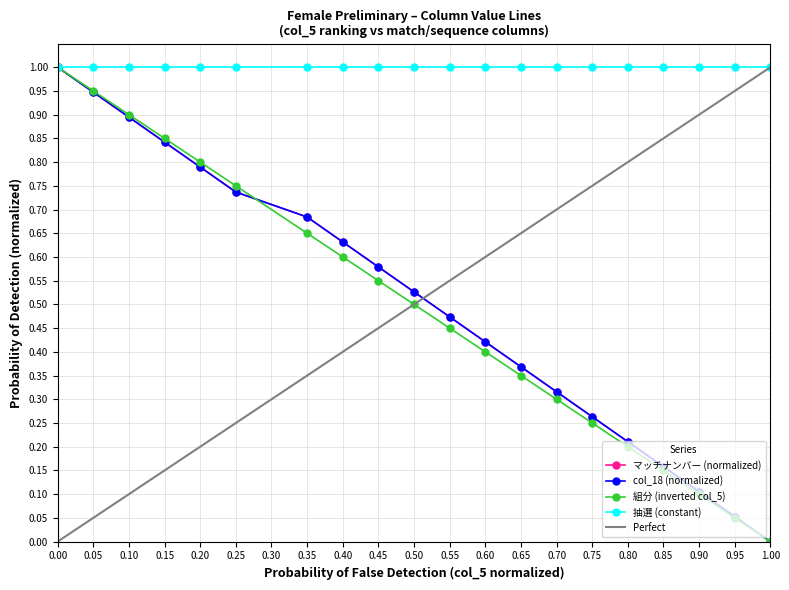

What is the average value of the col_5_values series?

0.5